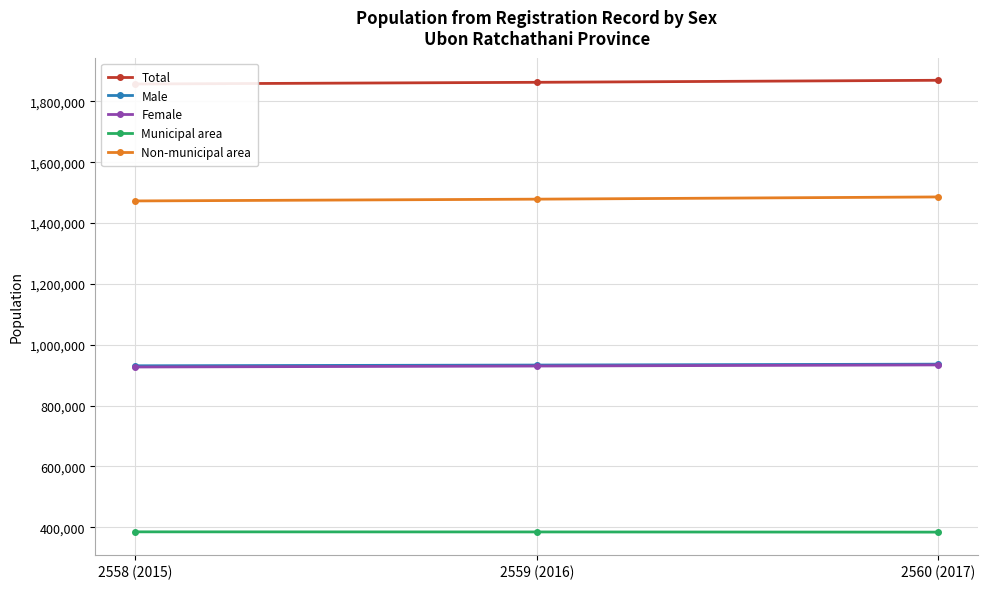

Is it true that Female equals 385313 at 2558 (2015)?

False